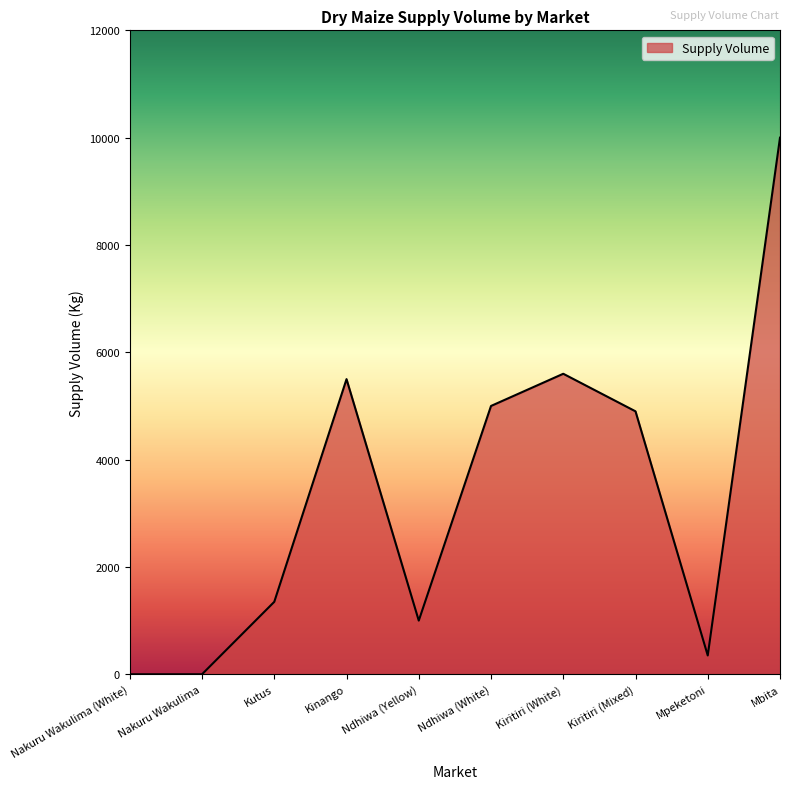

What is the sum of the values at Kiritiri (Mixed) and Kutus?

6250